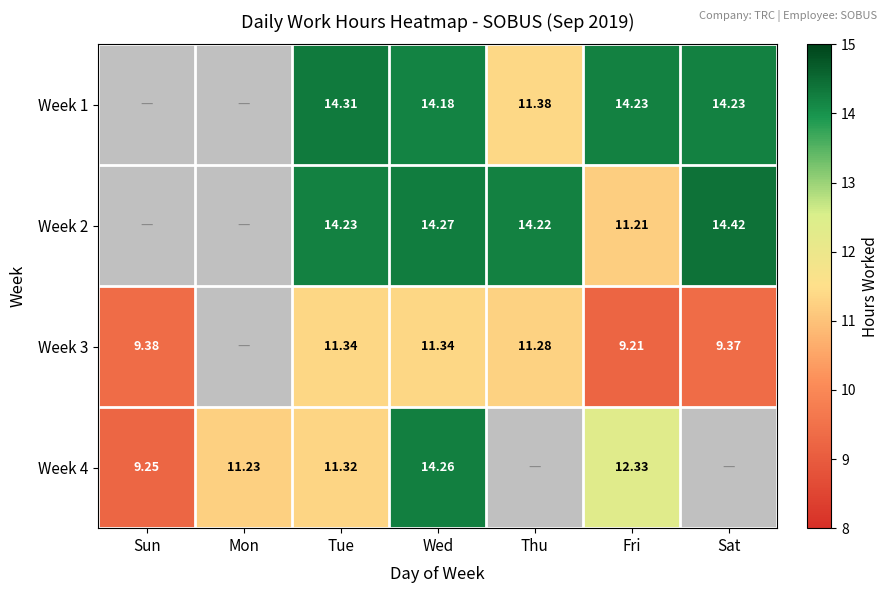

Is the value of Week 1 at Sat greater than the value of Week 3 at Fri?

Yes